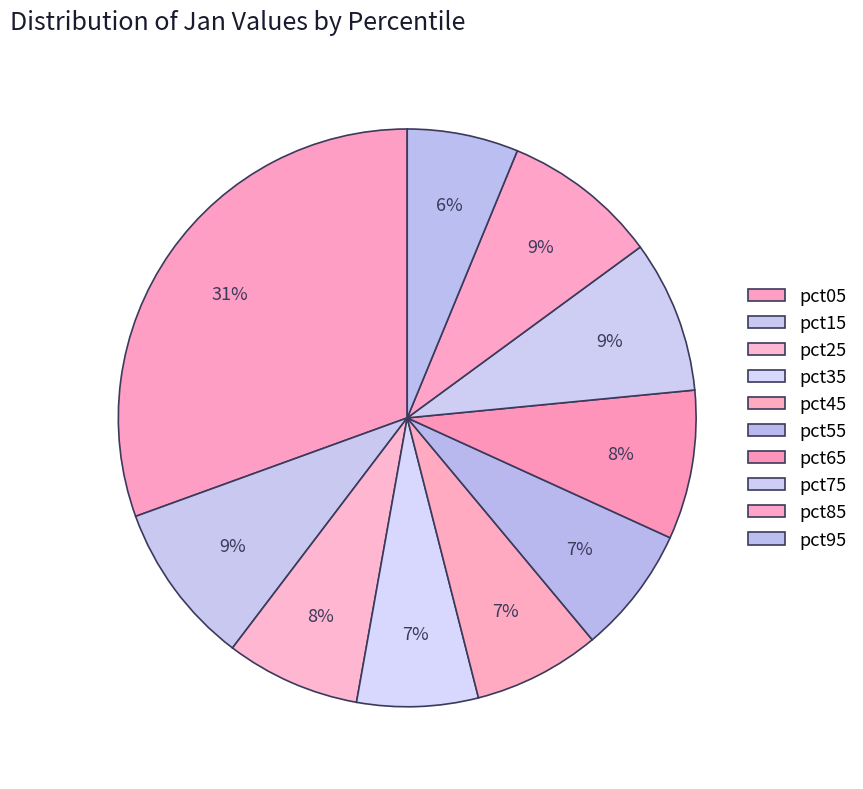

What percentage is the pct05 slice, to the nearest percent?

31%